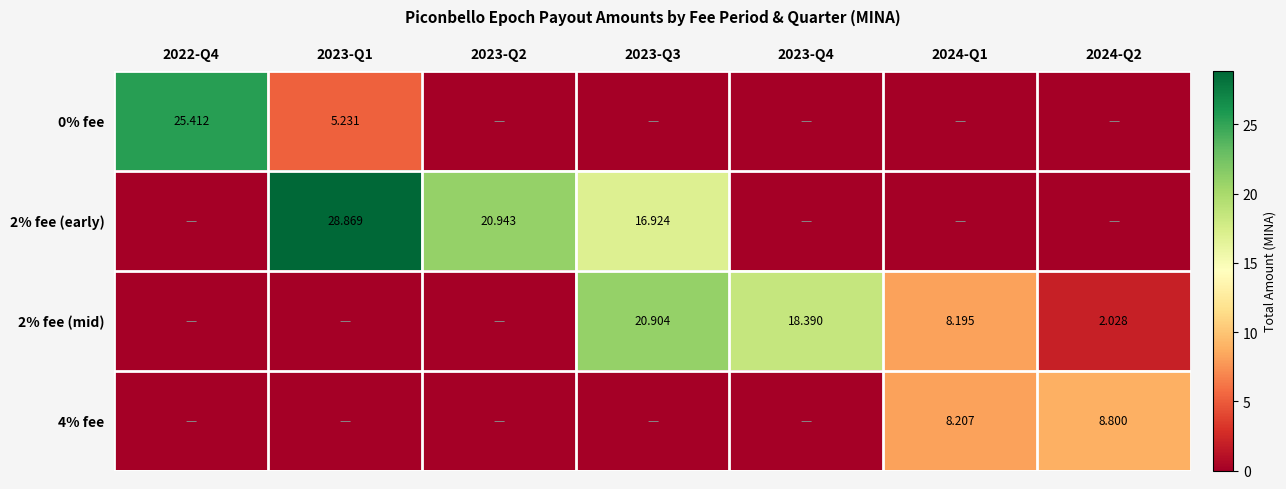

Between 2022-Q4 and 2023-Q4, which series saw the biggest shift?

0% fee